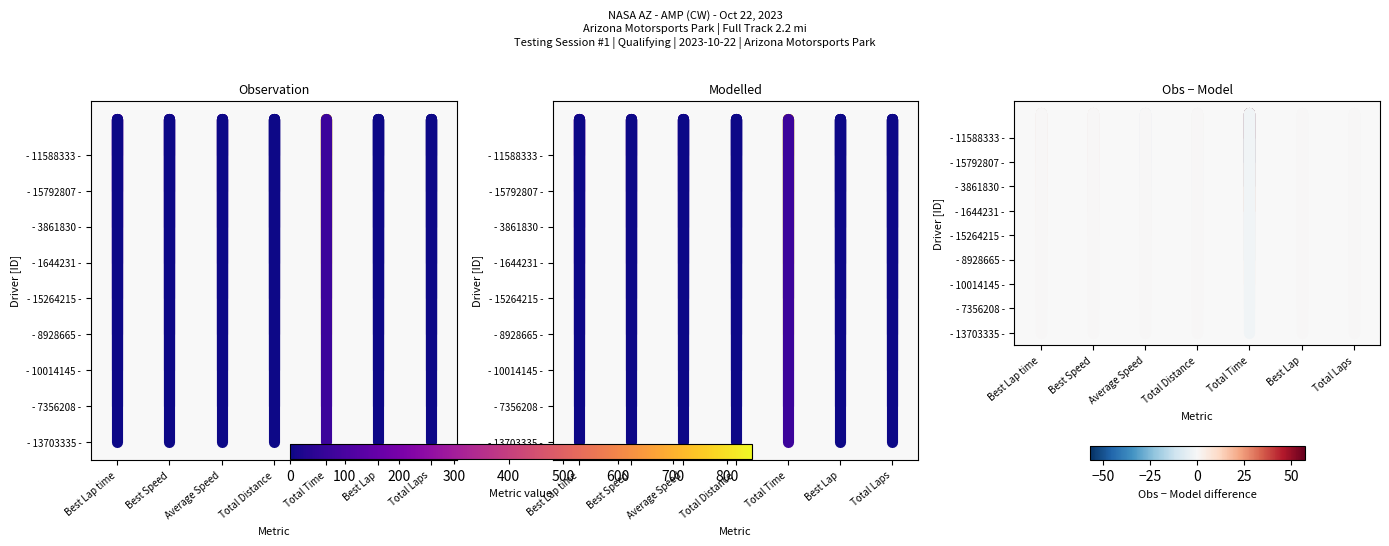

How many - 3861830 - values are between -3 and 0?

2